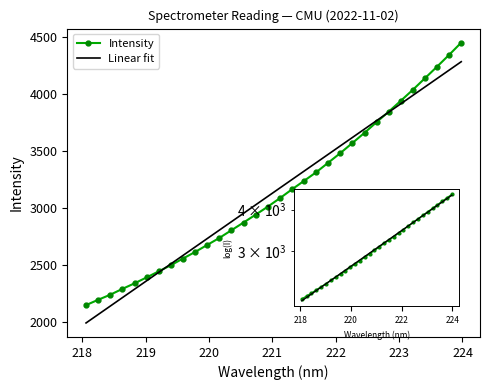

Which series has the largest range (max minus min)?

Intensity